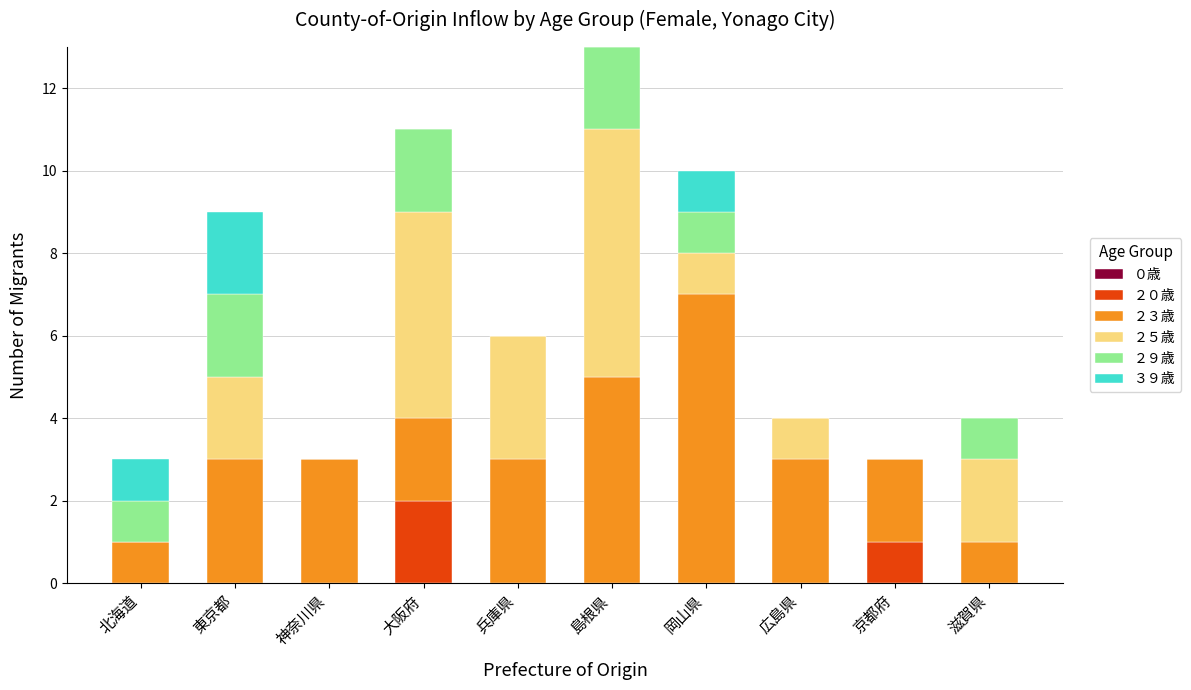

What is the total value across all series at 大阪府?

11